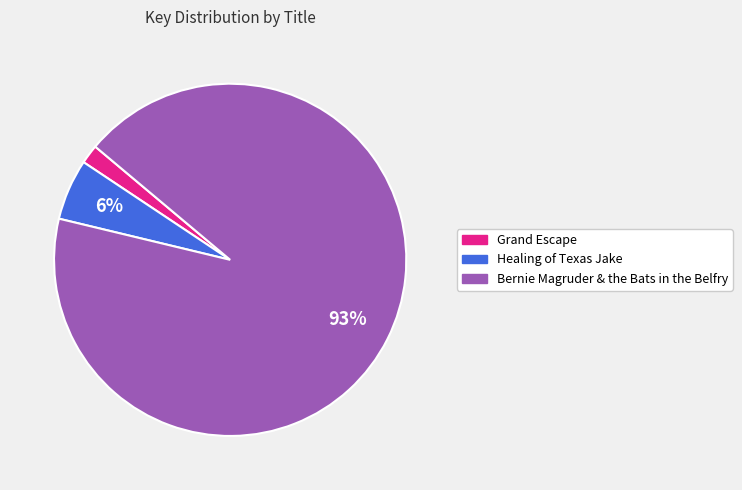

Which slice is the smallest?

Grand Escape